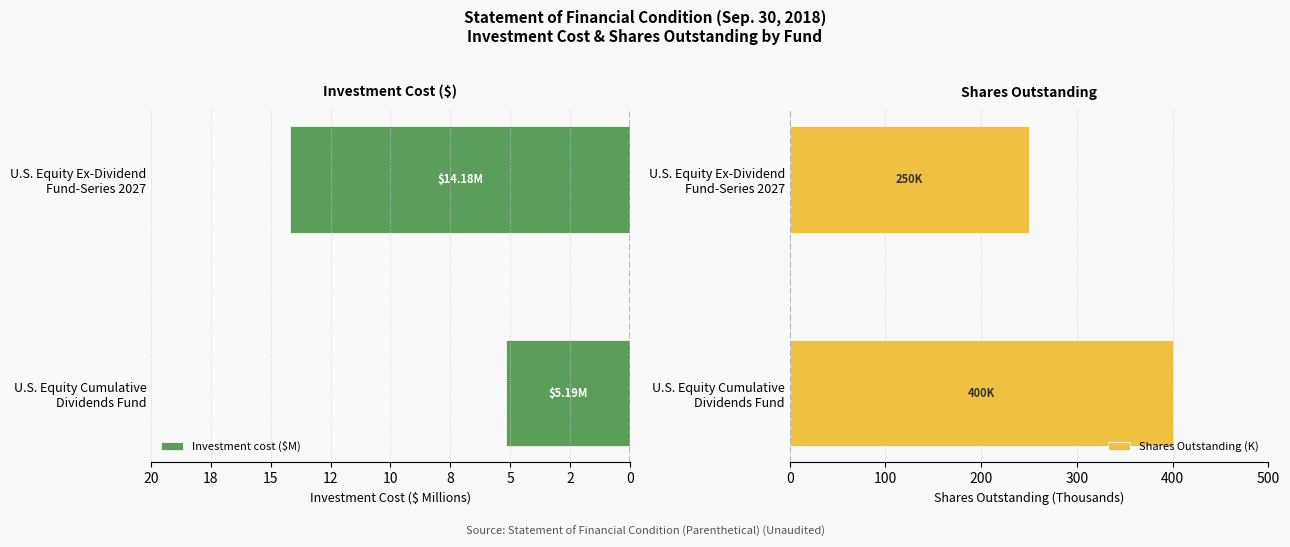

What is the sum of all Shares Outstanding (K) values?

650